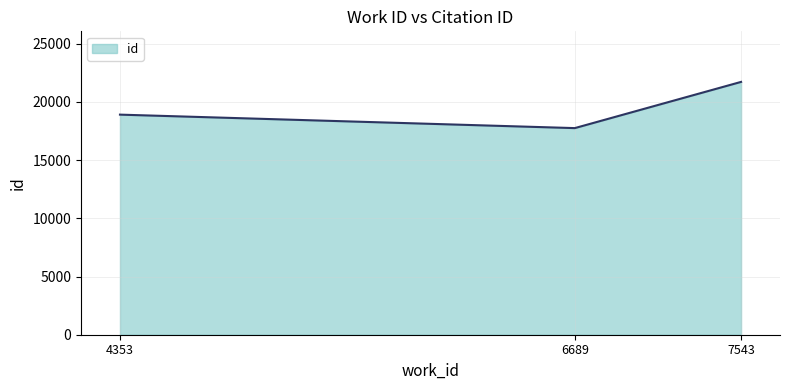

List the labels in order of value, largest first.

7543, 4353, 6689